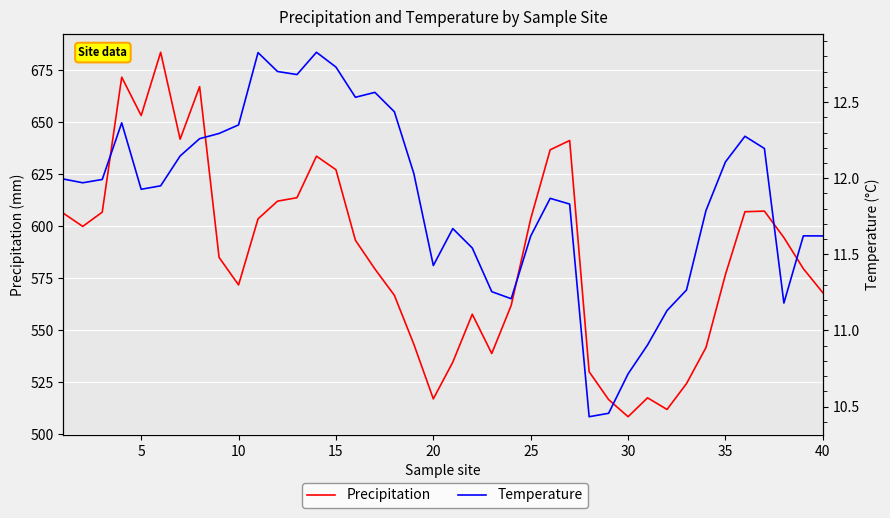

What is the sum of all Precipitation values?

23434.5